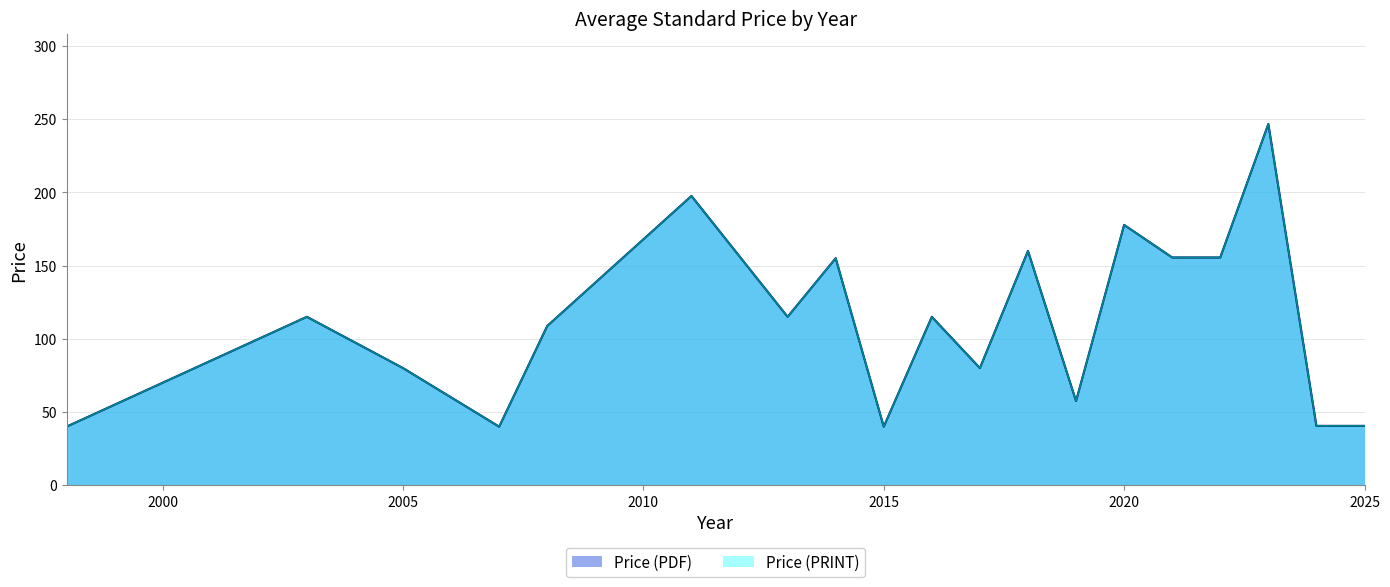

Where is Price (PDF) nearest to the value 143?

2014